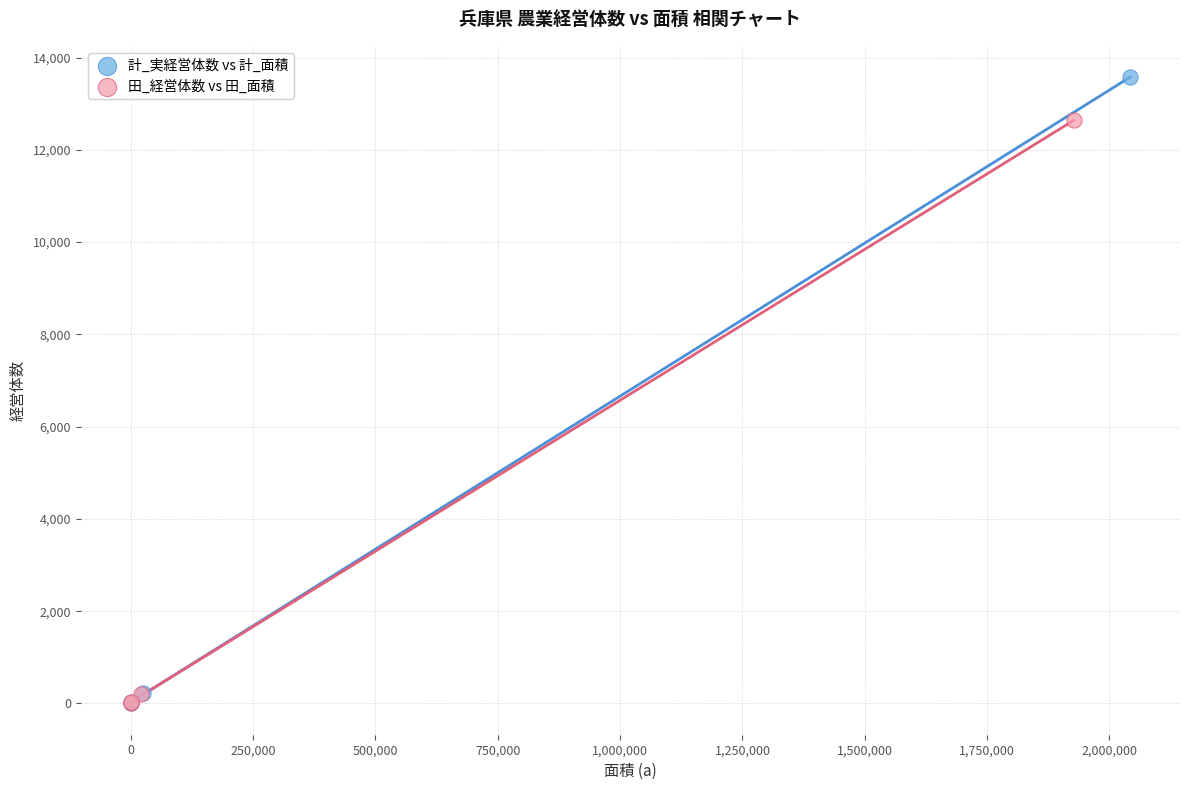

Which series has the largest Y range (max minus min)?

計_実経営体数 vs 計_面積